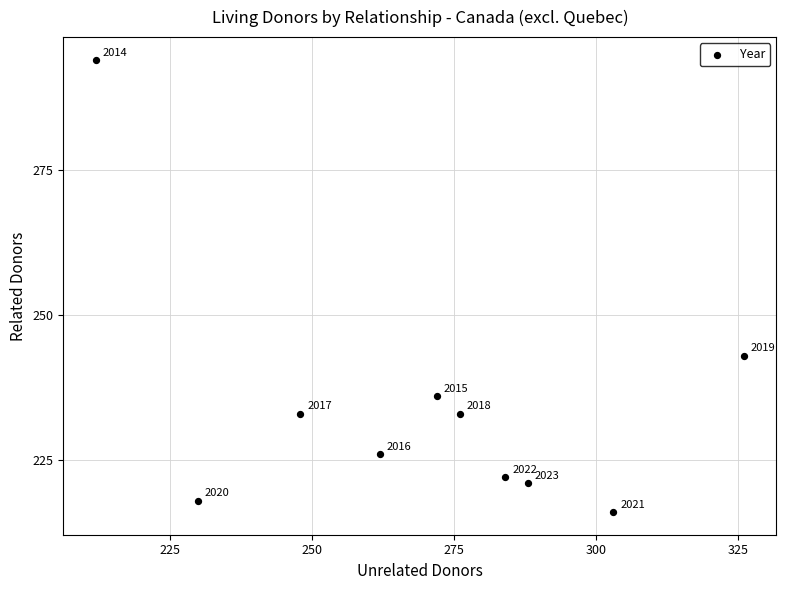

What is the average Y value?

234